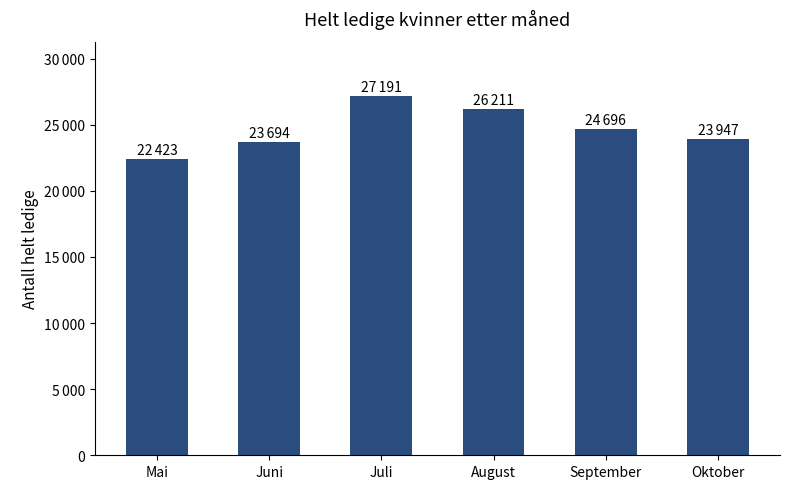

What is the label of the 3rd bar from the right?

August